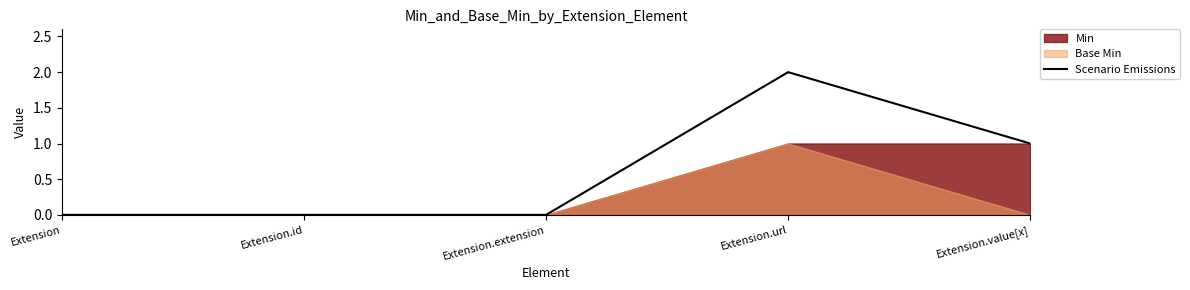

Which label corresponds to the largest value in the chart?

Extension.url